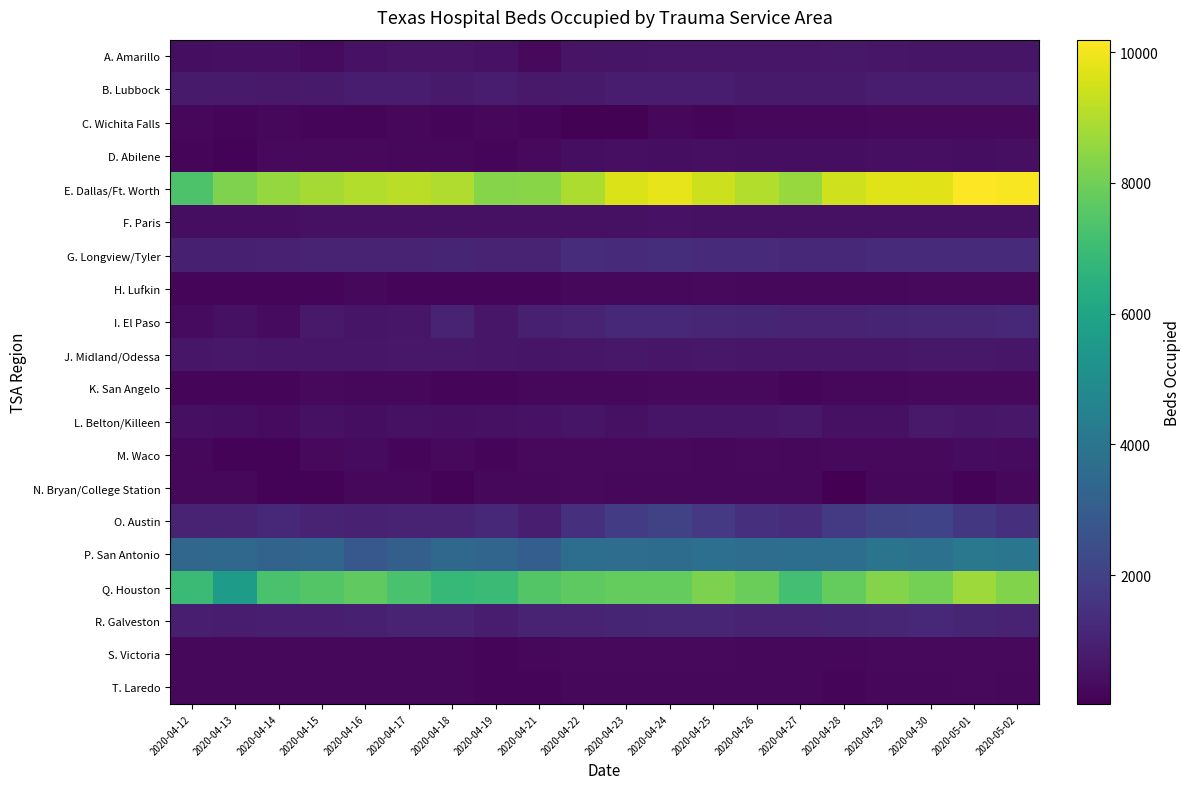

Reading left to right, extract all data points from this chart.

A. Amarillo: 2020-04-12=417	2020-04-13=427	2020-04-14=461	2020-04-15=322	2020-04-16=522	2020-04-17=553	2020-04-18=545	2020-04-19=535	2020-04-21=286	2020-04-22=557	2020-04-23=607	2020-04-24=658	2020-04-25=647	2020-04-26=648	2020-04-27=660	2020-04-28=669	2020-04-29=630	2020-04-30=594	2020-05-01=605	2020-05-02=602
B. Lubbock: 2020-04-12=755	2020-04-13=744	2020-04-14=734	2020-04-15=748	2020-04-16=795	2020-04-17=823	2020-04-18=782	2020-04-19=807	2020-04-21=736	2020-04-22=777	2020-04-23=811	2020-04-24=801	2020-04-25=798	2020-04-26=765	2020-04-27=744	2020-04-28=781	2020-04-29=812	2020-04-30=816	2020-05-01=844	2020-05-02=846
C. Wichita Falls: 2020-04-12=240	2020-04-13=223	2020-04-14=231	2020-04-15=186	2020-04-16=190	2020-04-17=231	2020-04-18=221	2020-04-19=231	2020-04-21=209	2020-04-22=82	2020-04-23=87	2020-04-24=230	2020-04-25=221	2020-04-26=246	2020-04-27=246	2020-04-28=259	2020-04-29=291	2020-04-30=289	2020-05-01=287	2020-05-02=267
D. Abilene: 2020-04-12=214	2020-04-13=146	2020-04-14=268	2020-04-15=271	2020-04-16=274	2020-04-17=258	2020-04-18=240	2020-04-19=216	2020-04-21=301	2020-04-22=398	2020-04-23=434	2020-04-24=416	2020-04-25=434	2020-04-26=413	2020-04-27=414	2020-04-28=424	2020-04-29=428	2020-04-30=432	2020-05-01=410	2020-05-02=436
E. Dallas/Ft. Worth: 2020-04-12=7347	2020-04-13=8219	2020-04-14=8589	2020-04-15=8811	2020-04-16=9014	2020-04-17=9124	2020-04-18=8961	2020-04-19=8364	2020-04-21=8385	2020-04-22=8930	2020-04-23=9659	2020-04-24=9816	2020-04-25=9435	2020-04-26=9035	2020-04-27=8607	2020-04-28=9472	2020-04-29=9712	2020-04-30=9723	2020-05-01=10190	2020-05-02=10097
F. Paris: 2020-04-12=421	2020-04-13=405	2020-04-14=416	2020-04-15=471	2020-04-16=480	2020-04-17=481	2020-04-18=470	2020-04-19=467	2020-04-21=470	2020-04-22=494	2020-04-23=498	2020-04-24=505	2020-04-25=486	2020-04-26=465	2020-04-27=471	2020-04-28=474	2020-04-29=502	2020-04-30=483	2020-05-01=488	2020-05-02=497
G. Longview/Tyler: 2020-04-12=921	2020-04-13=932	2020-04-14=969	2020-04-15=1023	2020-04-16=1039	2020-04-17=995	2020-04-18=1067	2020-04-19=1013	2020-04-21=1030	2020-04-22=1314	2020-04-23=1267	2020-04-24=1347	2020-04-25=1276	2020-04-26=1232	2020-04-27=1141	2020-04-28=1158	2020-04-29=1264	2020-04-30=1276	2020-05-01=1272	2020-05-02=1294
H. Lufkin: 2020-04-12=190	2020-04-13=198	2020-04-14=149	2020-04-15=154	2020-04-16=247	2020-04-17=185	2020-04-18=226	2020-04-19=205	2020-04-21=219	2020-04-22=252	2020-04-23=261	2020-04-24=253	2020-04-25=273	2020-04-26=250	2020-04-27=247	2020-04-28=243	2020-04-29=263	2020-04-30=285	2020-05-01=280	2020-05-02=277
I. El Paso: 2020-04-12=328	2020-04-13=471	2020-04-14=318	2020-04-15=716	2020-04-16=604	2020-04-17=632	2020-04-18=993	2020-04-19=641	2020-04-21=940	2020-04-22=1033	2020-04-23=1157	2020-04-24=1209	2020-04-25=1112	2020-04-26=1085	2020-04-27=1034	2020-04-28=1054	2020-04-29=1080	2020-04-30=1125	2020-05-01=1118	2020-05-02=1158
J. Midland/Odessa: 2020-04-12=663	2020-04-13=676	2020-04-14=640	2020-04-15=639	2020-04-16=650	2020-04-17=666	2020-04-18=681	2020-04-19=643	2020-04-21=622	2020-04-22=643	2020-04-23=673	2020-04-24=653	2020-04-25=683	2020-04-26=654	2020-04-27=630	2020-04-28=624	2020-04-29=648	2020-04-30=677	2020-05-01=670	2020-05-02=640
K. San Angelo: 2020-04-12=208	2020-04-13=199	2020-04-14=210	2020-04-15=279	2020-04-16=260	2020-04-17=235	2020-04-18=226	2020-04-19=213	2020-04-21=230	2020-04-22=249	2020-04-23=227	2020-04-24=293	2020-04-25=295	2020-04-26=268	2020-04-27=224	2020-04-28=260	2020-04-29=261	2020-04-30=280	2020-05-01=281	2020-05-02=272
L. Belton/Killeen: 2020-04-12=434	2020-04-13=397	2020-04-14=308	2020-04-15=466	2020-04-16=406	2020-04-17=471	2020-04-18=455	2020-04-19=500	2020-04-21=527	2020-04-22=620	2020-04-23=502	2020-04-24=621	2020-04-25=621	2020-04-26=600	2020-04-27=688	2020-04-28=492	2020-04-29=492	2020-04-30=709	2020-05-01=644	2020-05-02=696
M. Waco: 2020-04-12=262	2020-04-13=133	2020-04-14=137	2020-04-15=299	2020-04-16=310	2020-04-17=210	2020-04-18=291	2020-04-19=161	2020-04-21=276	2020-04-22=275	2020-04-23=298	2020-04-24=284	2020-04-25=264	2020-04-26=284	2020-04-27=249	2020-04-28=300	2020-04-29=287	2020-04-30=297	2020-05-01=347	2020-05-02=332
N. Bryan/College Station: 2020-04-12=234	2020-04-13=247	2020-04-14=111	2020-04-15=111	2020-04-16=243	2020-04-17=227	2020-04-18=138	2020-04-19=254	2020-04-21=256	2020-04-22=276	2020-04-23=247	2020-04-24=264	2020-04-25=251	2020-04-26=233	2020-04-27=240	2020-04-28=28	2020-04-29=242	2020-04-30=258	2020-05-01=139	2020-05-02=255
O. Austin: 2020-04-12=1059	2020-04-13=1028	2020-04-14=1148	2020-04-15=1052	2020-04-16=973	2020-04-17=1001	2020-04-18=1011	2020-04-19=1212	2020-04-21=881	2020-04-22=1379	2020-04-23=1824	2020-04-24=1994	2020-04-25=1722	2020-04-26=1404	2020-04-27=1317	2020-04-28=1758	2020-04-29=2029	2020-04-30=2090	2020-05-01=1665	2020-05-02=1423
P. San Antonio: 2020-04-12=3398	2020-04-13=3405	2020-04-14=3276	2020-04-15=3359	2020-04-16=2815	2020-04-17=3120	2020-04-18=3467	2020-04-19=3332	2020-04-21=3074	2020-04-22=3698	2020-04-23=3647	2020-04-24=3640	2020-04-25=3742	2020-04-26=3662	2020-04-27=3687	2020-04-28=3699	2020-04-29=3940	2020-04-30=3861	2020-05-01=4114	2020-05-02=4028
Q. Houston: 2020-04-12=6949	2020-04-13=5616	2020-04-14=7254	2020-04-15=7469	2020-04-16=7717	2020-04-17=7284	2020-04-18=6831	2020-04-19=6944	2020-04-21=7485	2020-04-22=7682	2020-04-23=7790	2020-04-24=7784	2020-04-25=8202	2020-04-26=7916	2020-04-27=7170	2020-04-28=7803	2020-04-29=8313	2020-04-30=8061	2020-05-01=8697	2020-05-02=8270
R. Galveston: 2020-04-12=867	2020-04-13=855	2020-04-14=875	2020-04-15=892	2020-04-16=936	2020-04-17=996	2020-04-18=1059	2020-04-19=836	2020-04-21=992	2020-04-22=1055	2020-04-23=1093	2020-04-24=1134	2020-04-25=1131	2020-04-26=1024	2020-04-27=1021	2020-04-28=1071	2020-04-29=1122	2020-04-30=1161	2020-05-01=1089	2020-05-02=1010
S. Victoria: 2020-04-12=254	2020-04-13=240	2020-04-14=248	2020-04-15=248	2020-04-16=260	2020-04-17=258	2020-04-18=255	2020-04-19=211	2020-04-21=252	2020-04-22=267	2020-04-23=289	2020-04-24=285	2020-04-25=267	2020-04-26=252	2020-04-27=253	2020-04-28=261	2020-04-29=287	2020-04-30=292	2020-05-01=302	2020-05-02=296
T. Laredo: 2020-04-12=255	2020-04-13=238	2020-04-14=241	2020-04-15=234	2020-04-16=253	2020-04-17=253	2020-04-18=245	2020-04-19=222	2020-04-21=201	2020-04-22=237	2020-04-23=250	2020-04-24=253	2020-04-25=253	2020-04-26=248	2020-04-27=231	2020-04-28=214	2020-04-29=236	2020-04-30=259	2020-05-01=268	2020-05-02=257